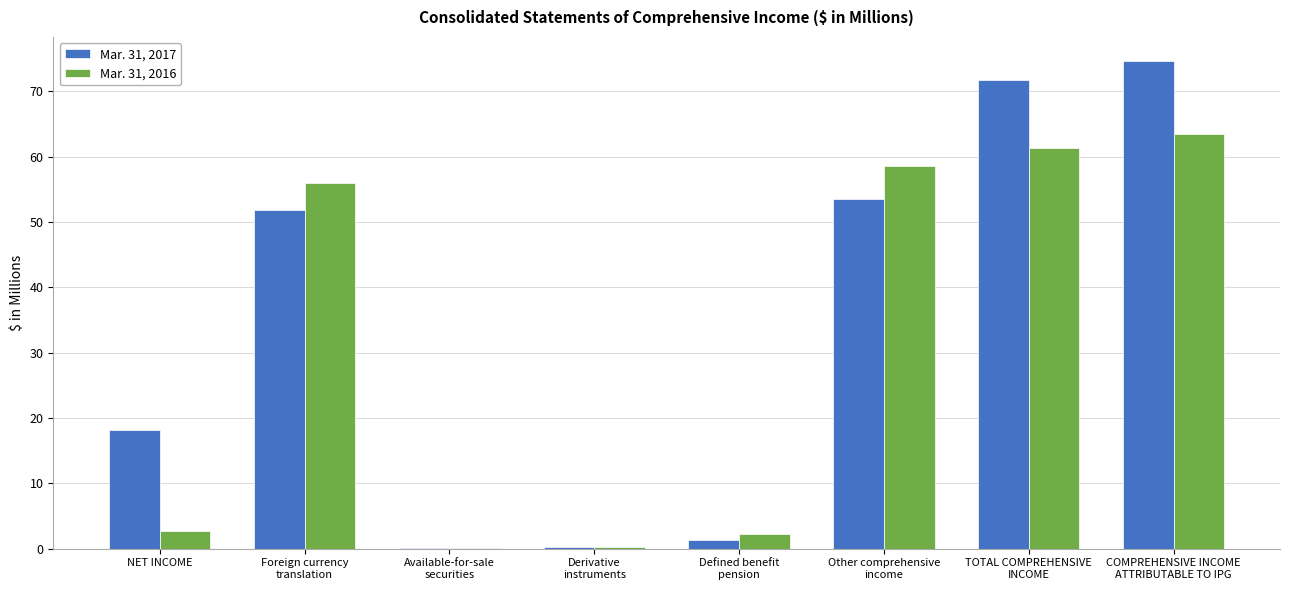

What value does the Mar. 31, 2016 series have at Foreign currency
translation?

55.9